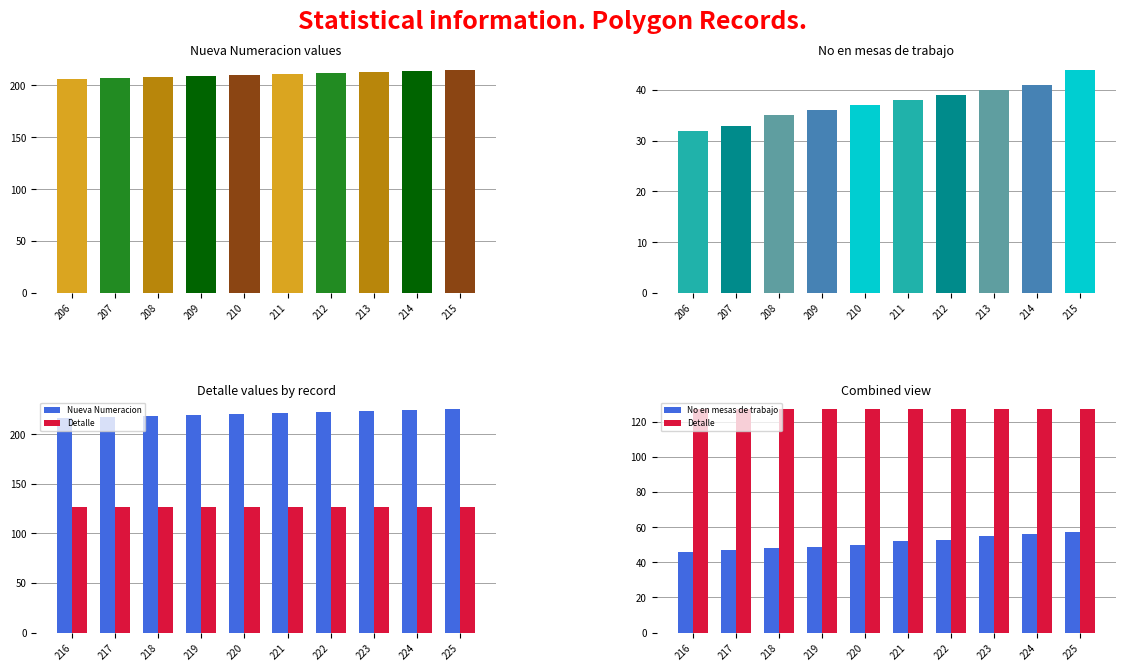

How many categories are shown in the chart?

10